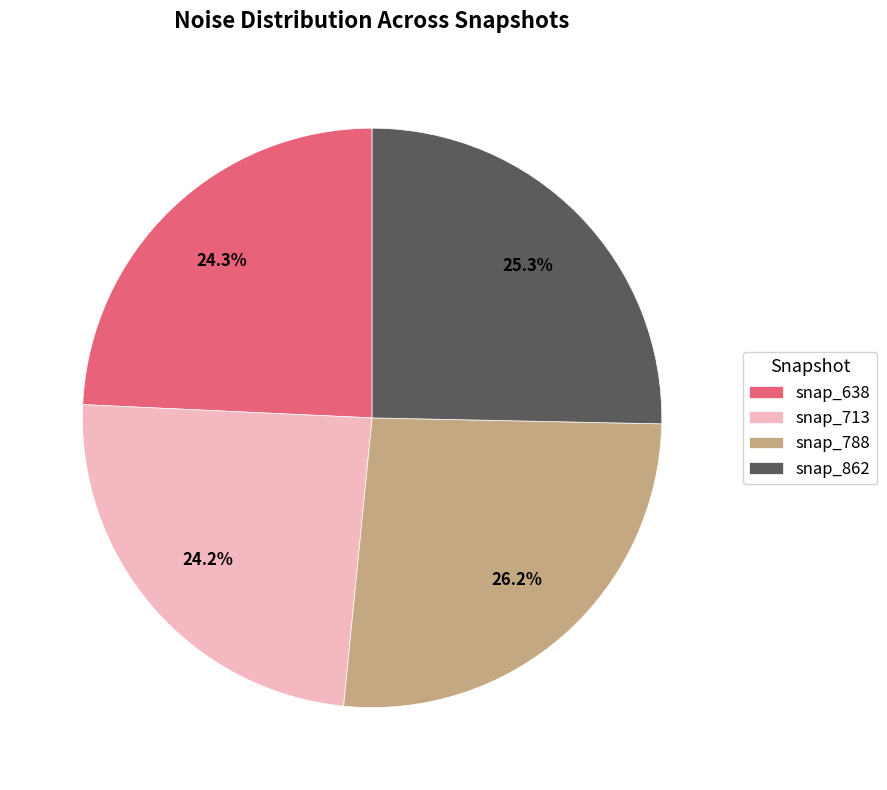

What is the ratio of the value at snap_788 to the value at snap_713?

1.1